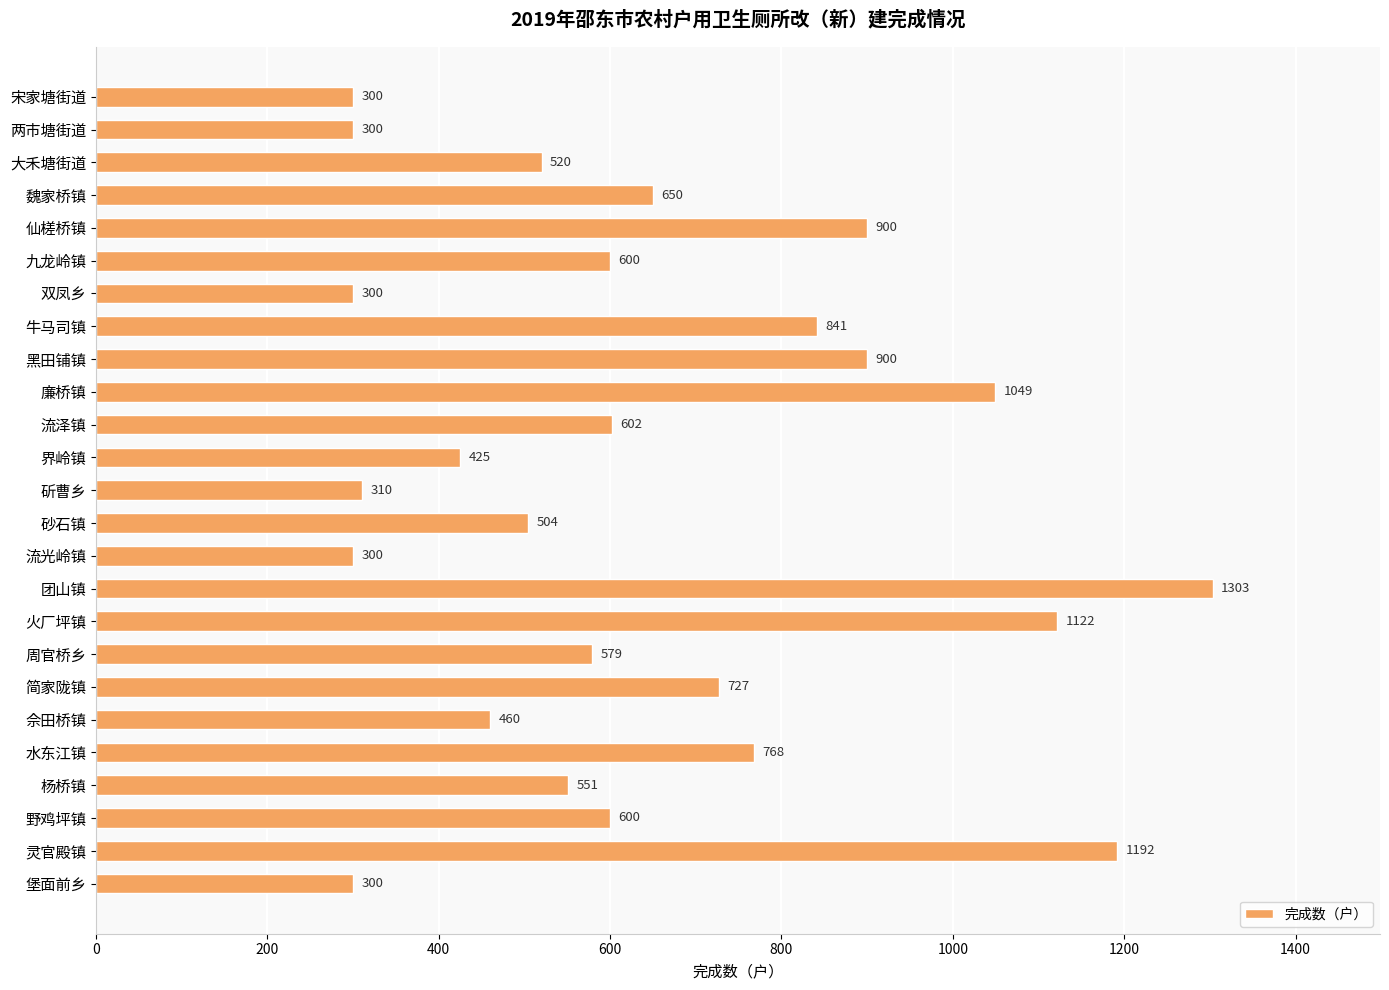

What is the minimum value shown in the chart?

300